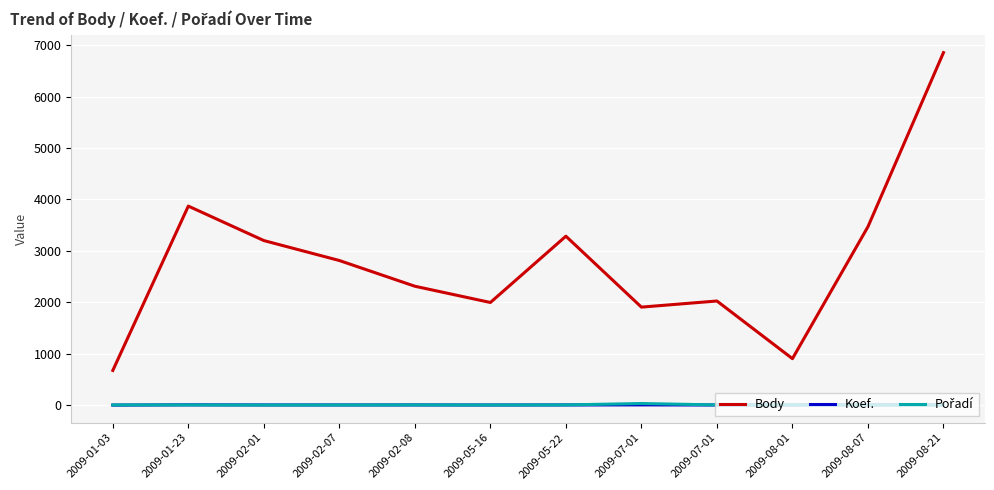

Does the chart display data point markers on the line(s)?

No